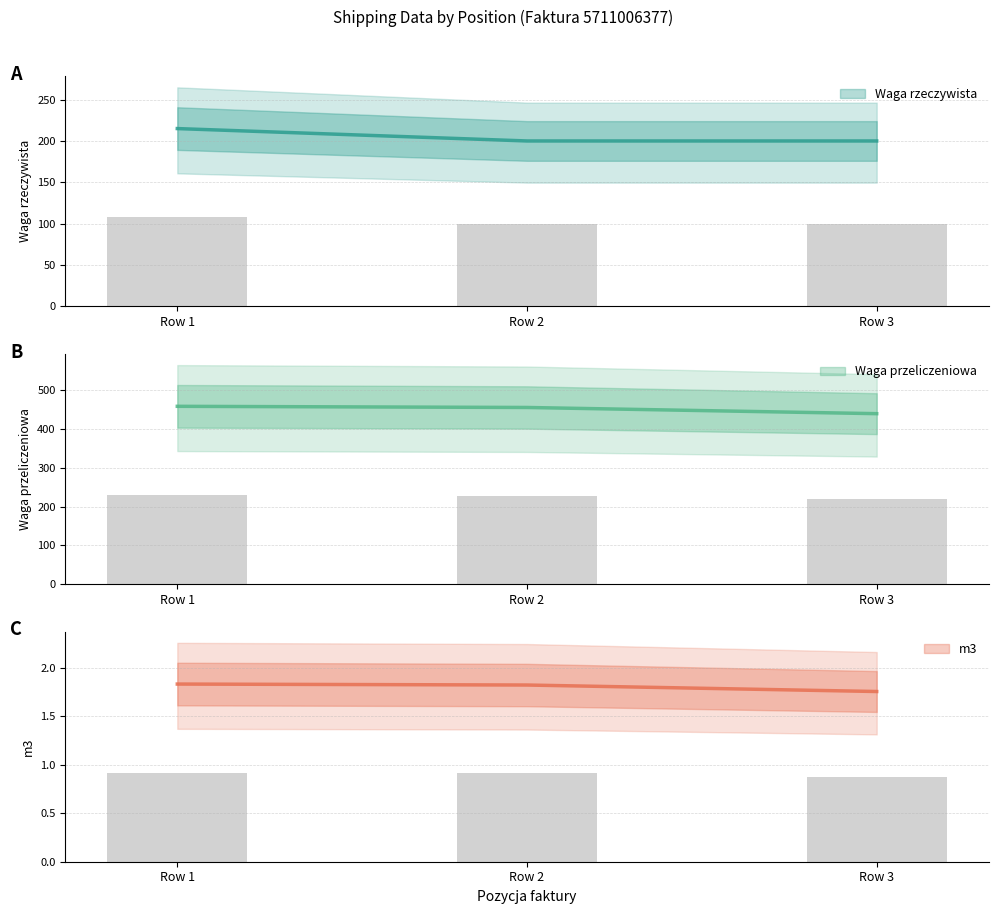

How many Waga przeliczeniowa values are between 440 and 459?

3